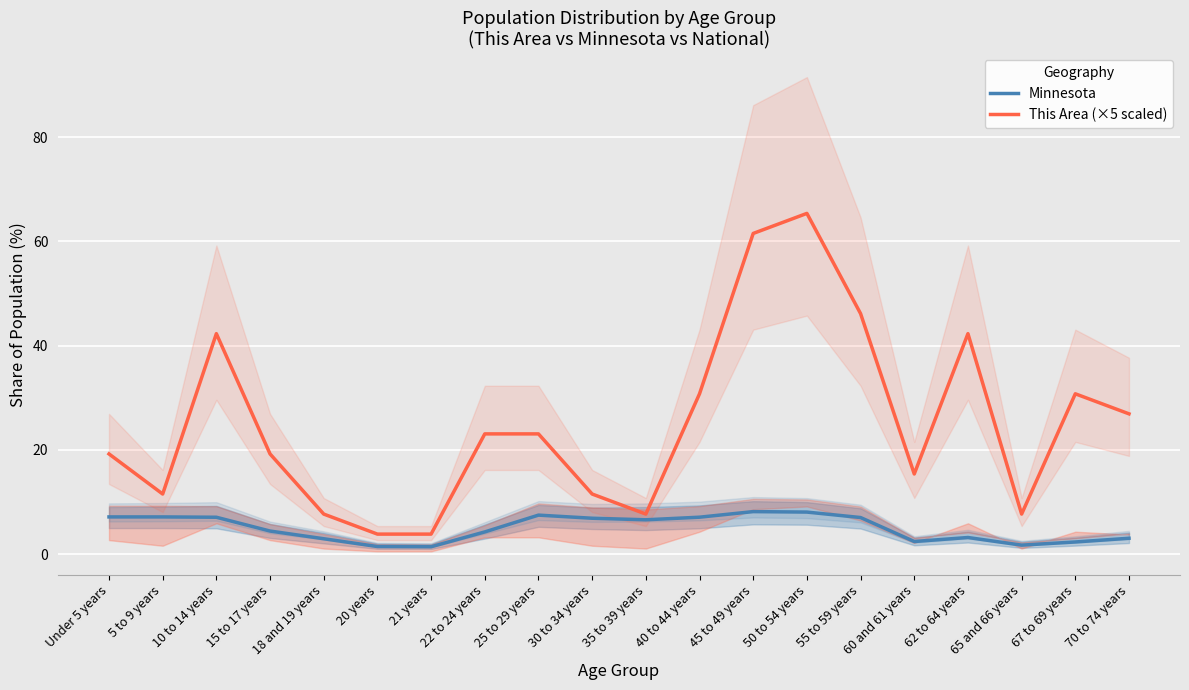

What is the maximum value shown in the chart?

65.4